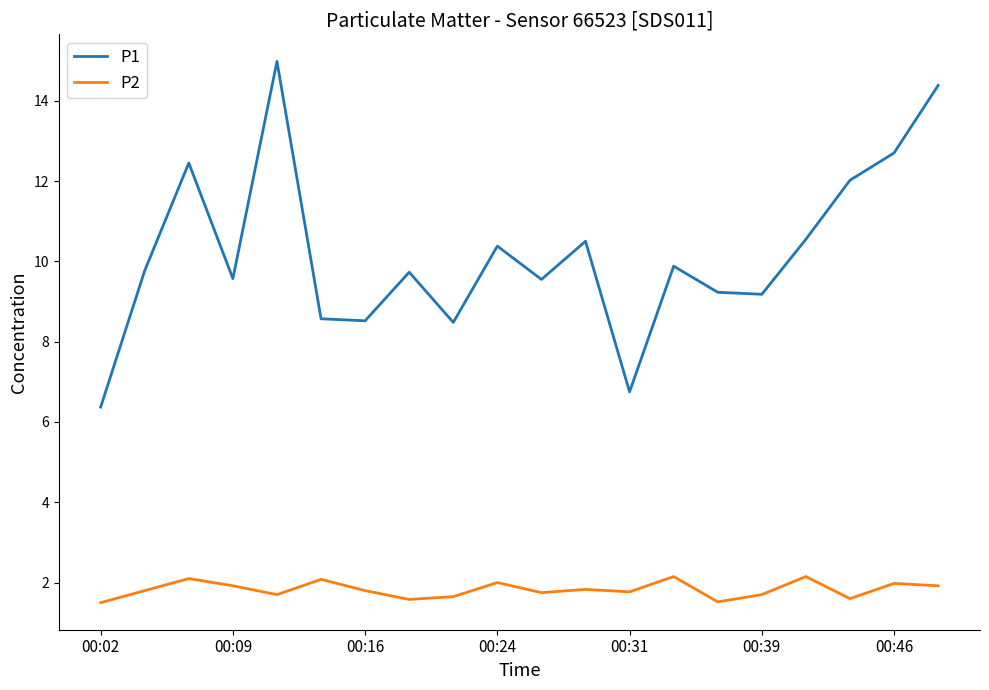

Which series has the largest total across all categories?

P1